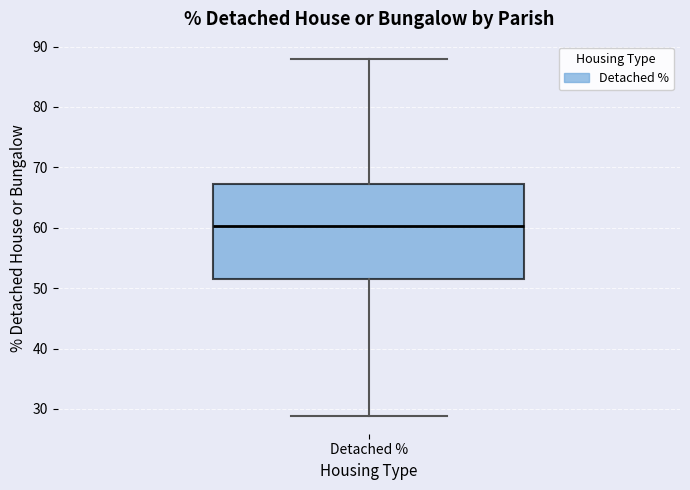

Transcribe this box plot: give where the median line is, the range the box spans, and where the two whiskers end, as read against the y-axis. The values are not printed on the chart, so give them approximately, as read against the axis.

median 60, box 52 to 67, whiskers 29 to 88